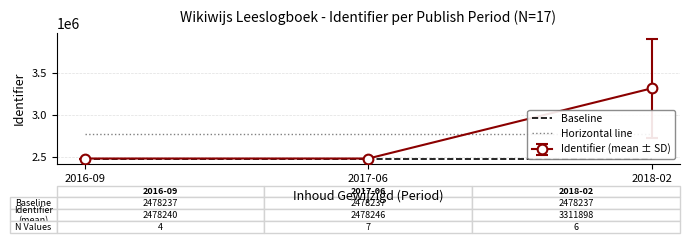

Which series has the largest range (max minus min)?

Baseline